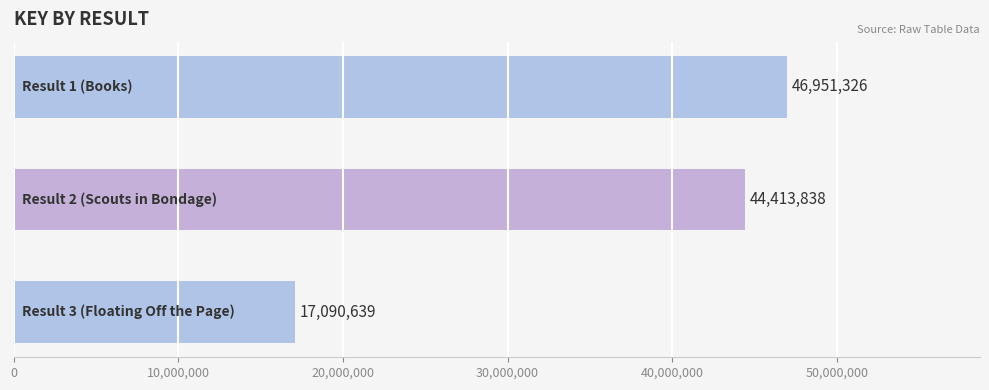

What is the difference between the second highest and minimum values?

27323199